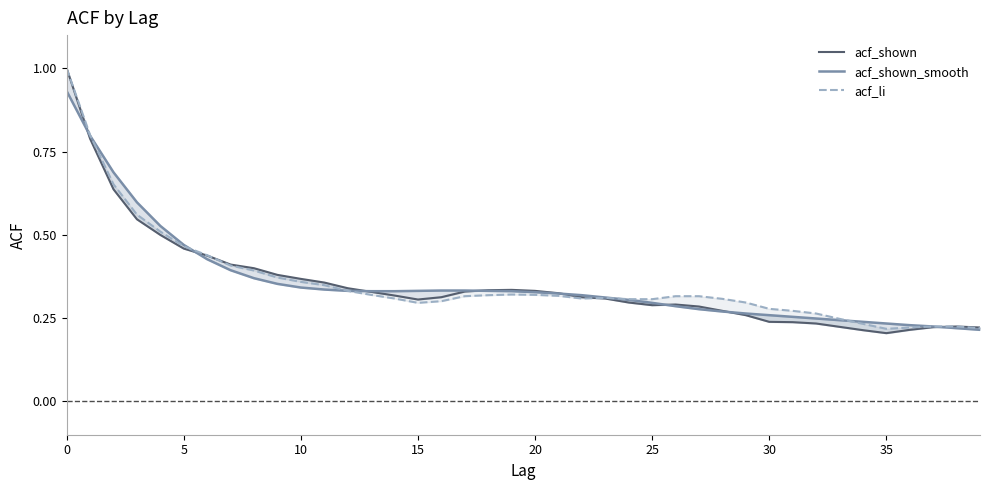

Rank the series by their average value, from lowest to highest.

acf_shown, acf_shown_smooth, acf_li